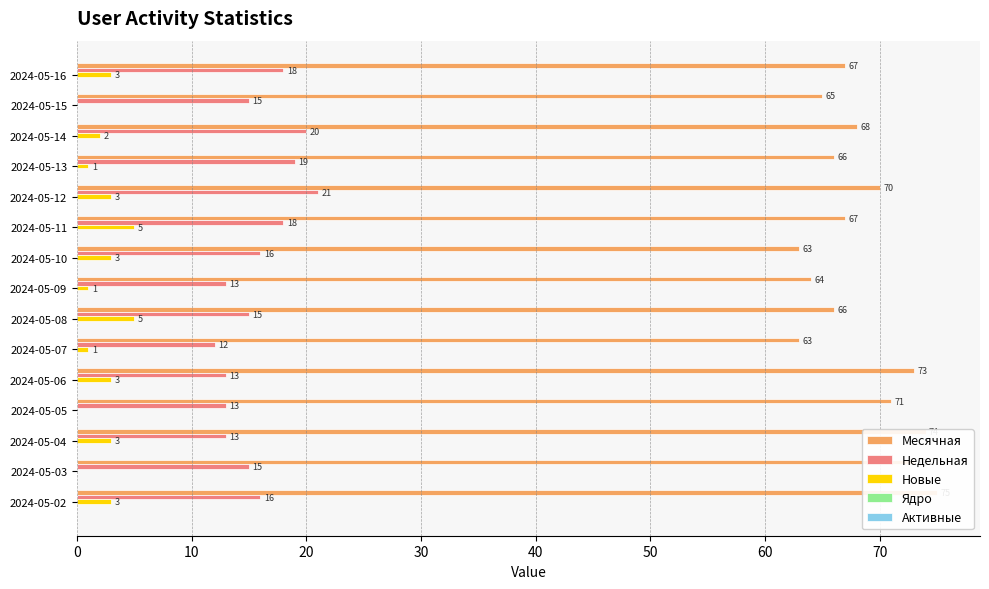

What are all the series names shown in the legend?

Месячная, Недельная, Новые, Ядро, Активные